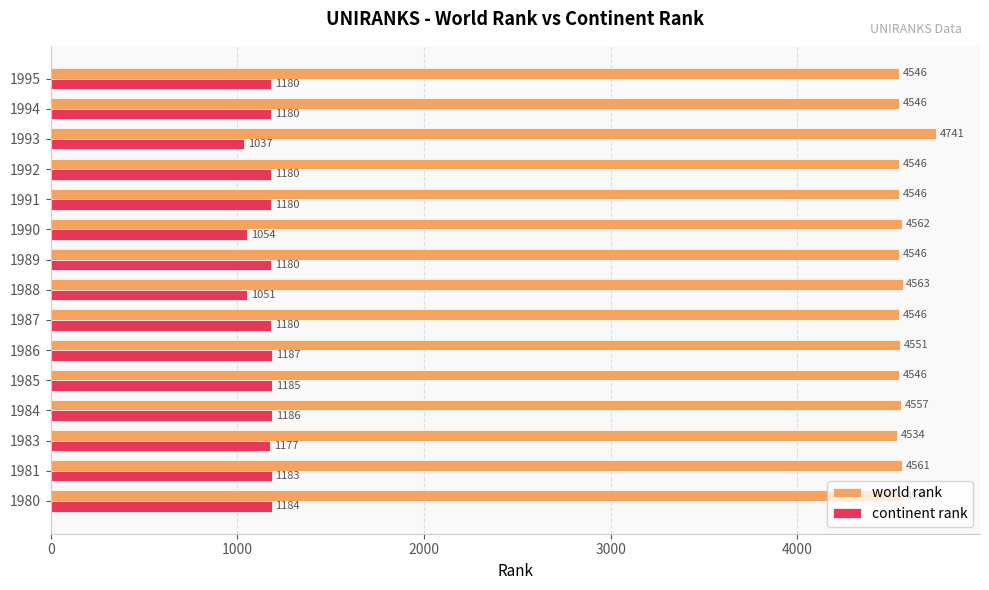

What is the greatest value displayed?

4741